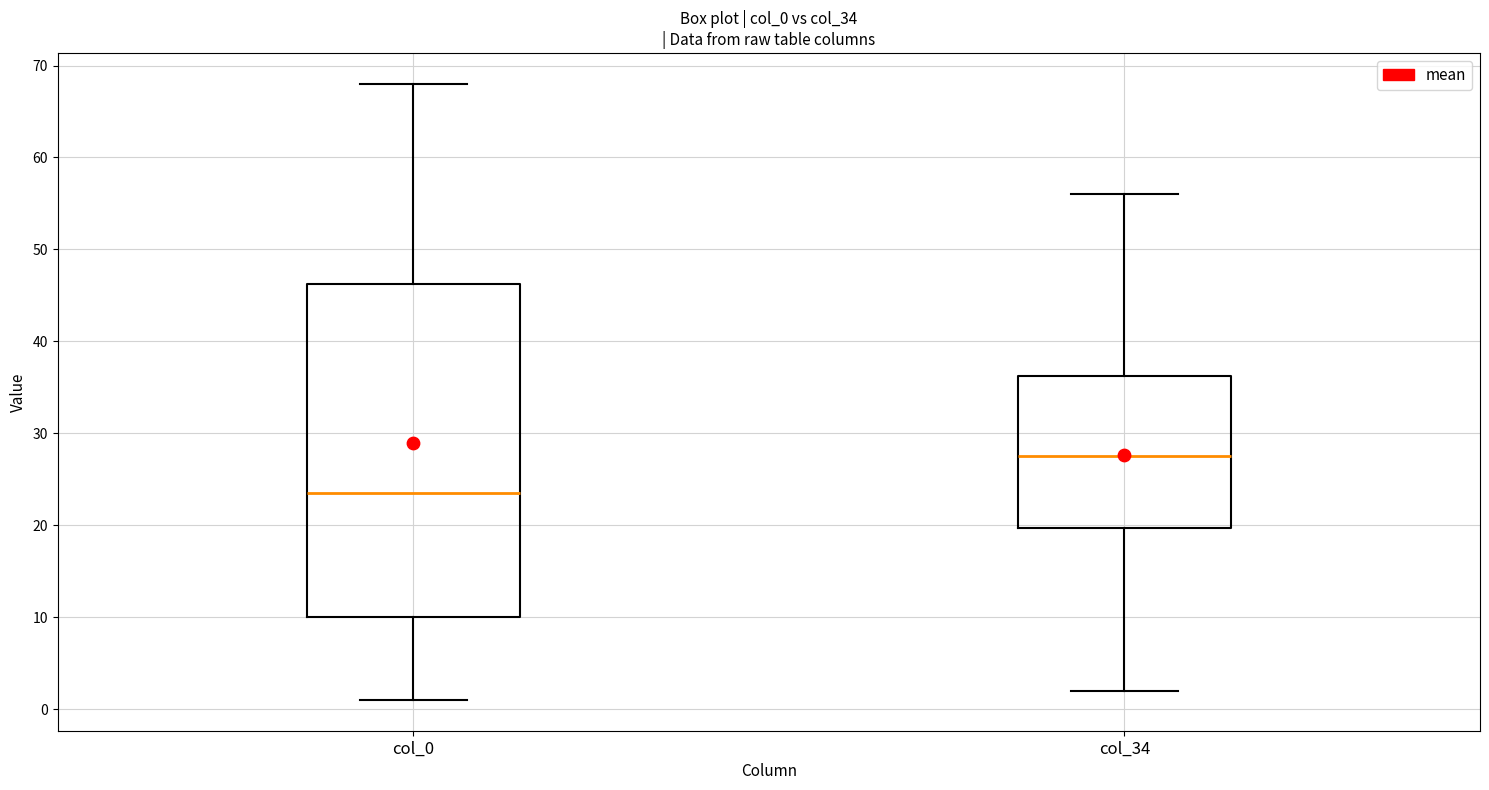

Reading left to right, transcribe this box plot: for each box, give where its median line is, the range the box spans, and where its two whiskers end, as read against the y-axis. The values are not printed on the chart, so give them approximately, as read against the axis.

col_0: median 24, box 10 to 46, whiskers 1 to 68
col_34: median 28, box 20 to 36, whiskers 2 to 56